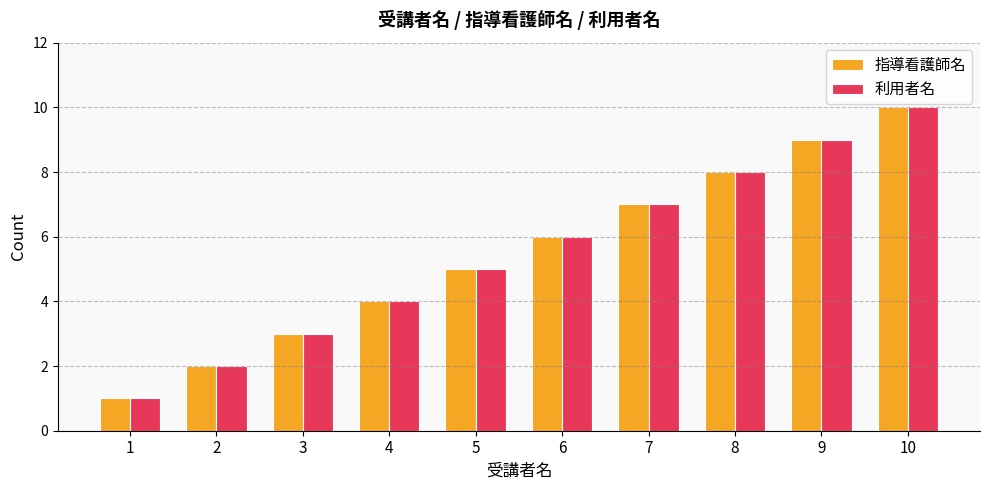

List the labels in order of 利用者名 value, smallest first.

1, 2, 3, 4, 5, 6, 7, 8, 9, 10